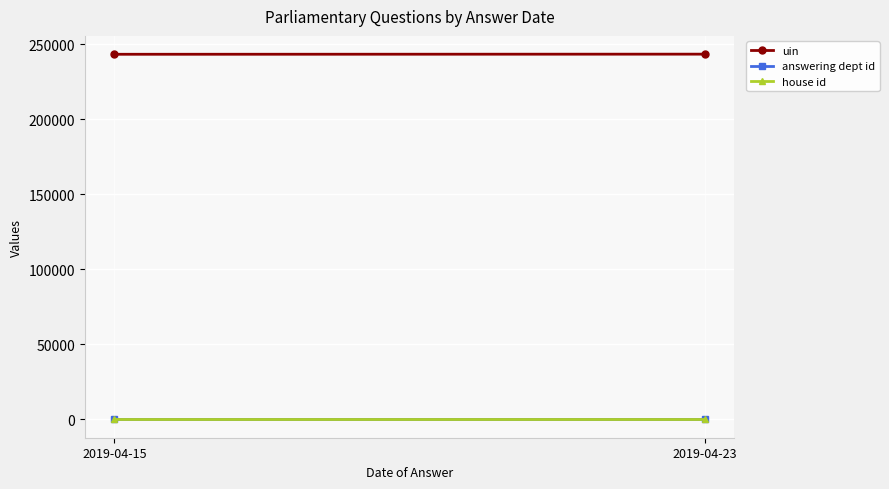

What value does the house id series have at 2019-04-23?

1